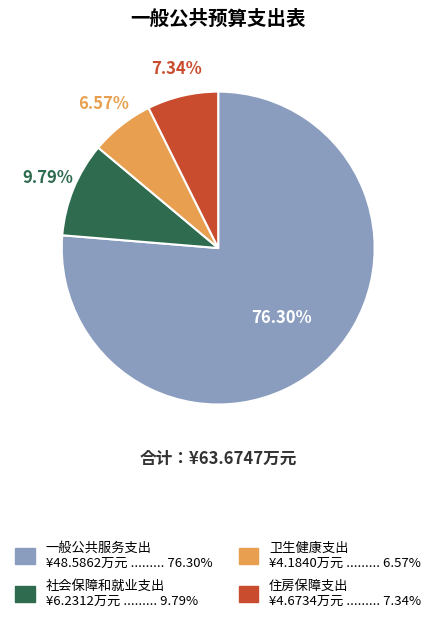

Does 一般公共服务支出 represent more than half of the total?

Yes